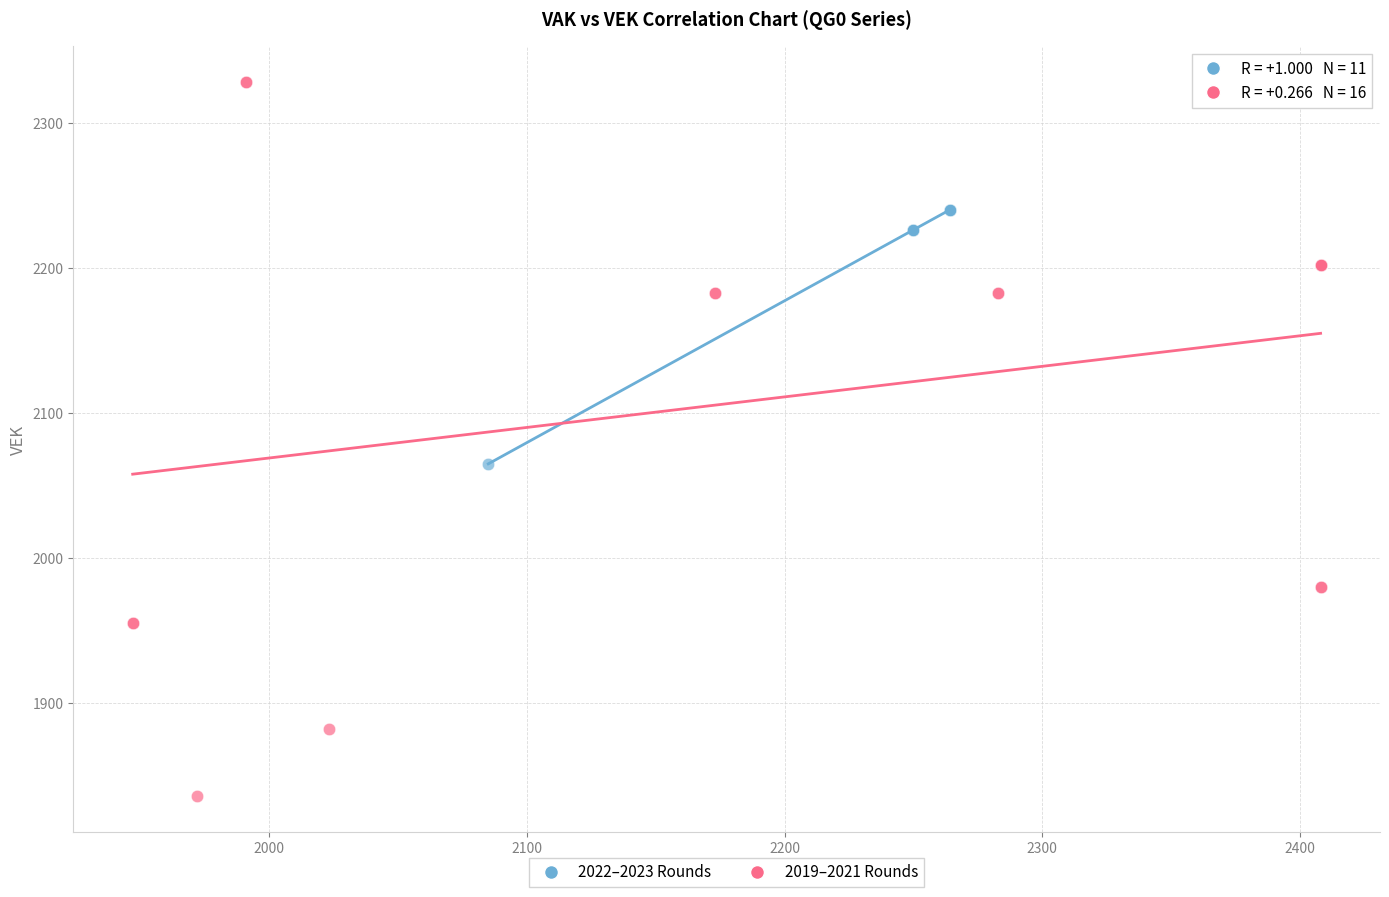

Which series contains the highest Y value?

2019–2021 Rounds